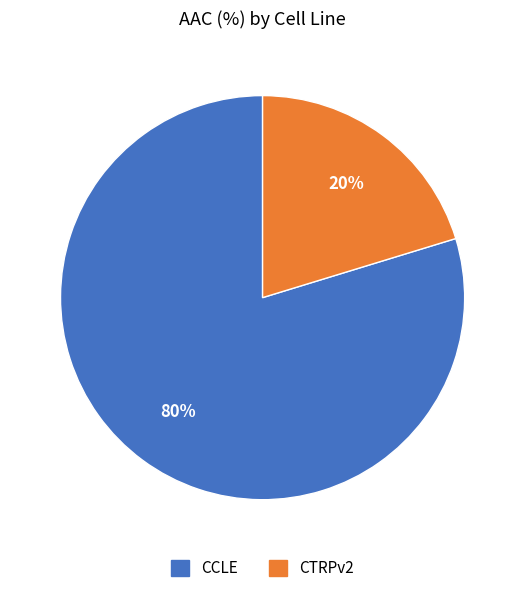

To the nearest percent, what portion does CCLE represent?

80%